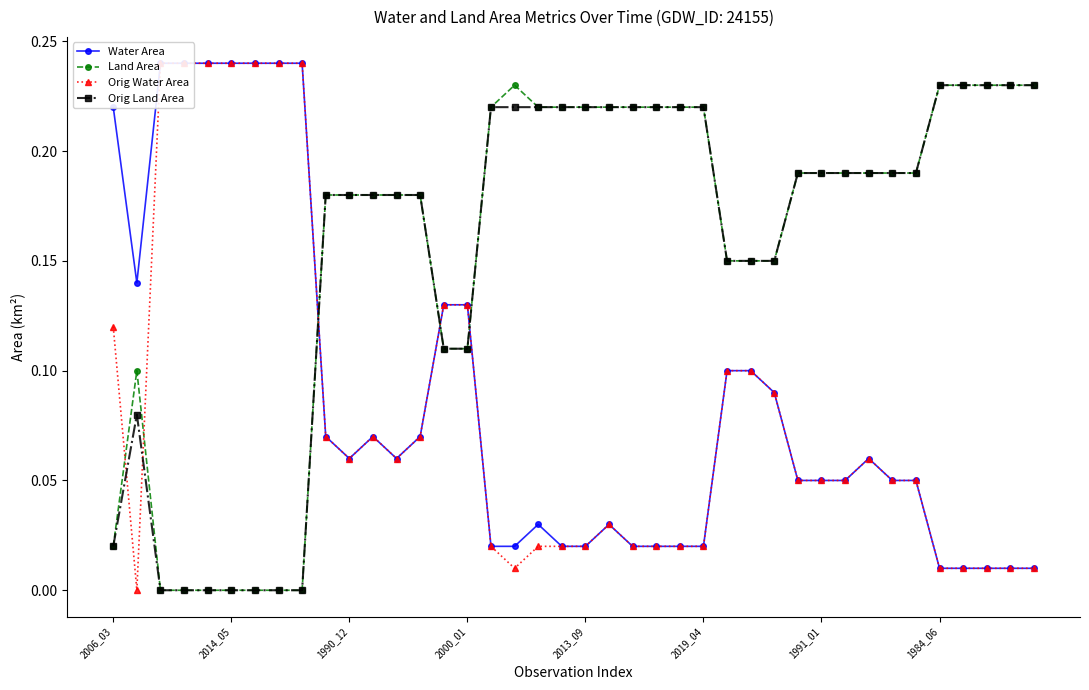

Which series has the largest total across all categories?

Land Area